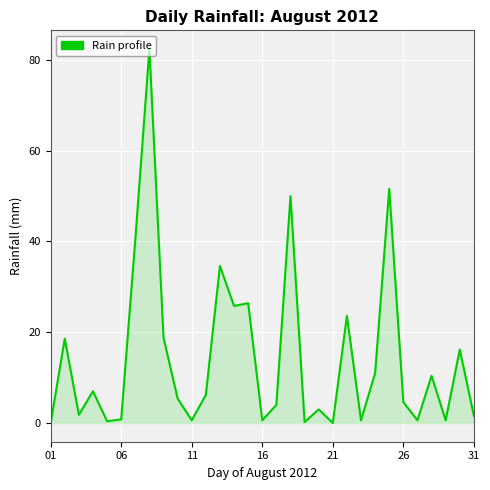

What is the greatest value displayed?

82.4